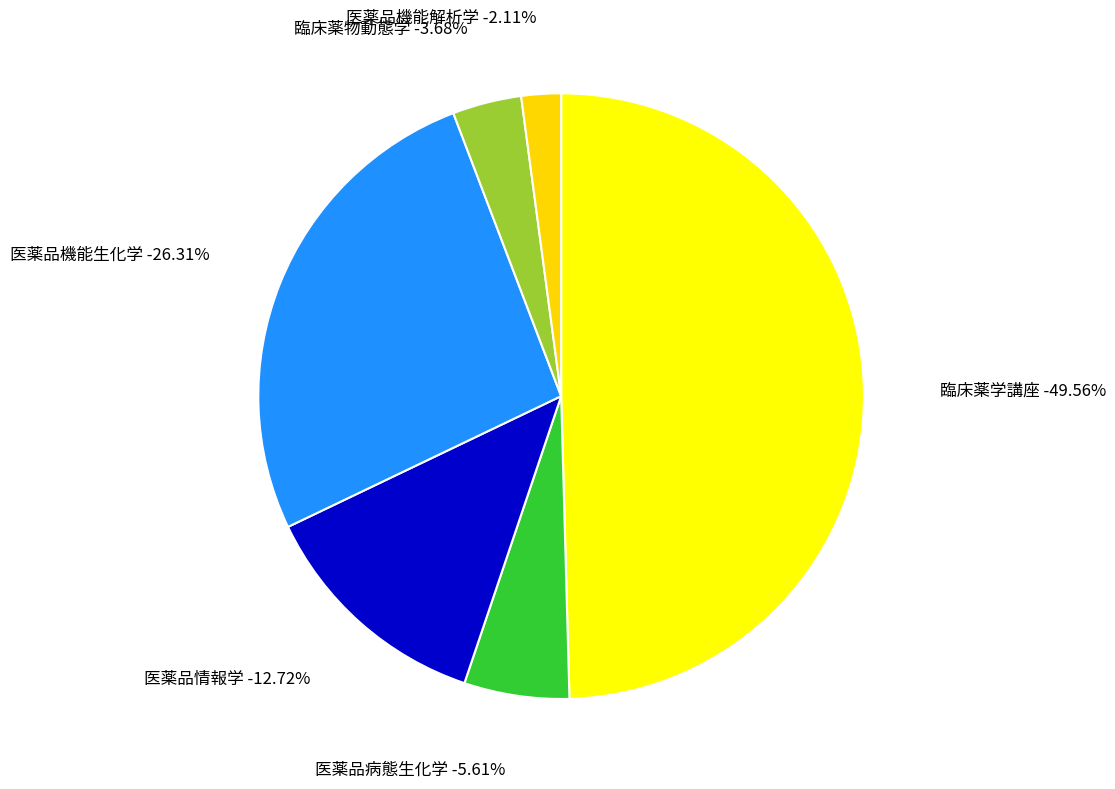

Is it true that 医薬品情報学 is 13% of the pie?

True